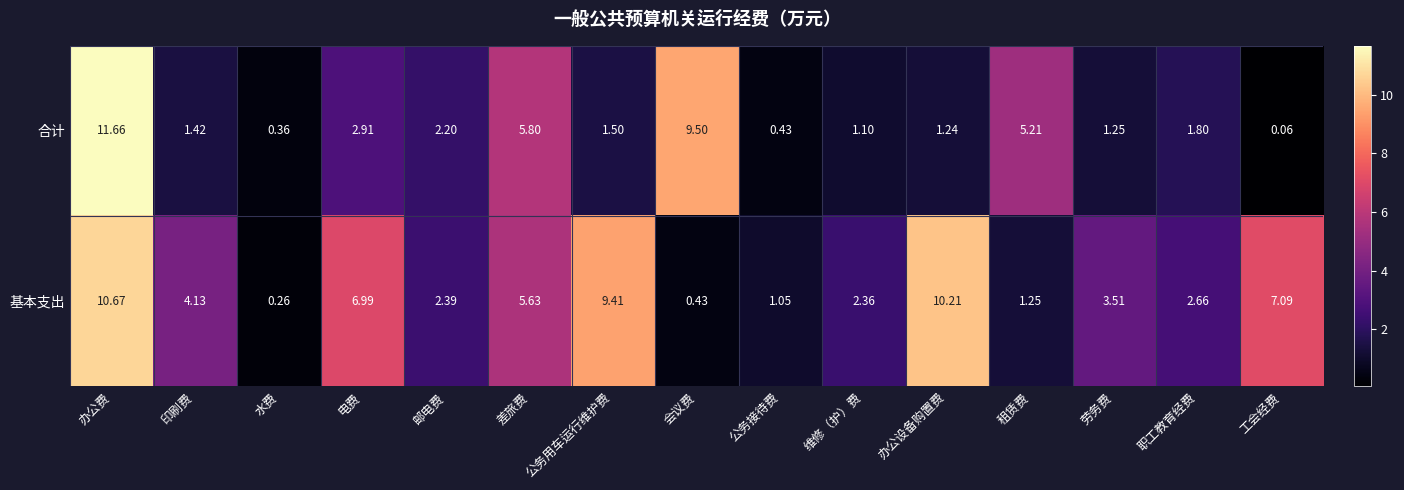

Where is 合计 nearest to the value 5?

租赁费